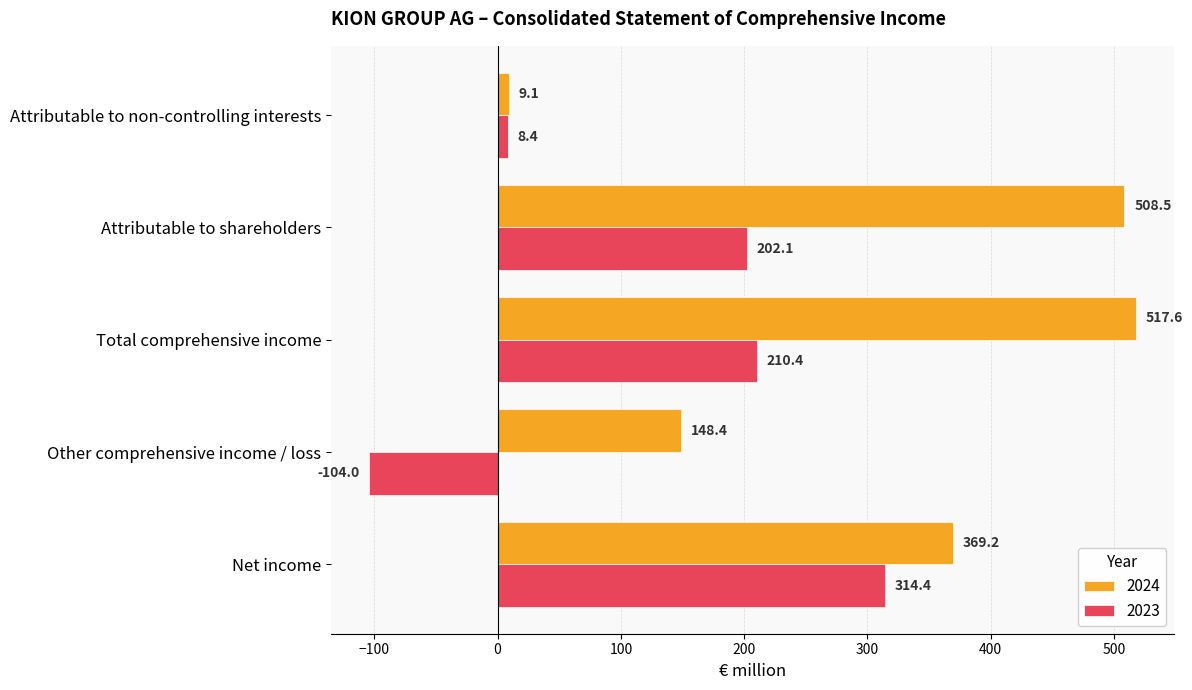

Rank the series at Net income from highest to lowest value.

2024, 2023